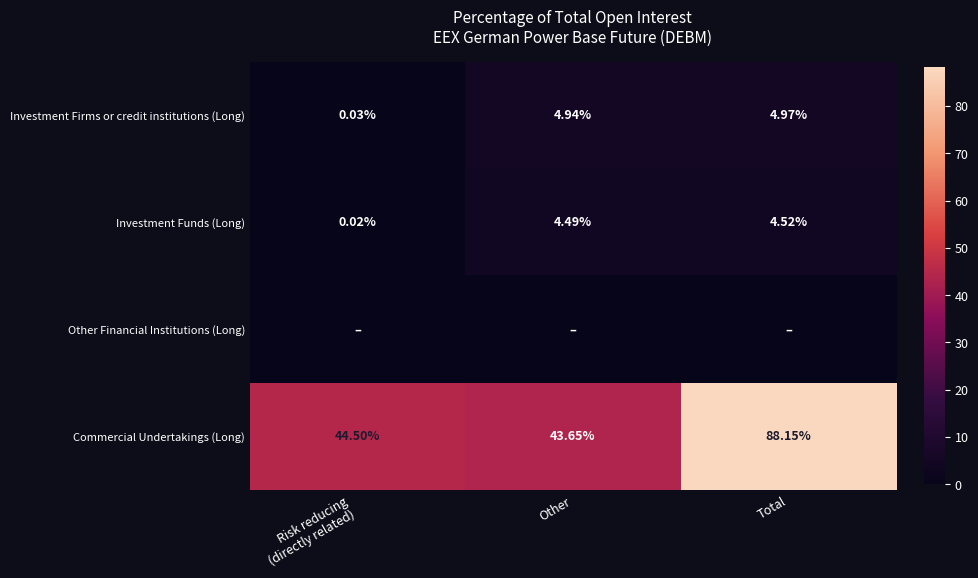

What is the greatest value displayed?

88.2